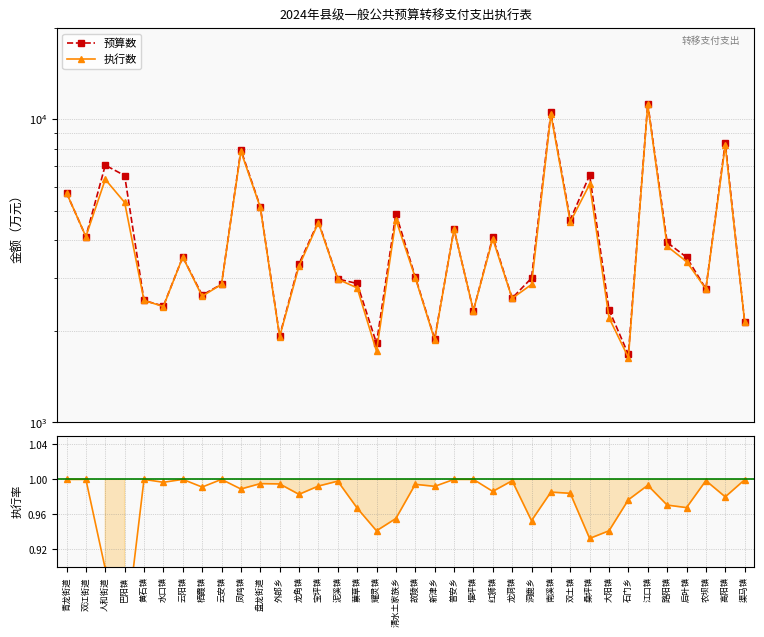

Reading left to right, extract all data points from this chart.

预算数: 5718.0	4103.0	7055.0	6524.0	2525.0	2420.0	3513.0	2630.0	2855.0	7926.0	5151.0	1927.0	3337.0	4597.0	2973.0	2873.0	1824.0	4882.0	3020.0	1887.0	4341.0	2339.0	4087.0	2570.0	2992.0	10535.0	4658.0	6544.0	2352.0	1676.0	11272.0	3924.0	3507.0	2760.0	8375.0	2149.0
执行数: 5718.0	4103.0	6335.0	5318.0	2525.0	2412.0	3513.0	2607.0	2855.0	7839.0	5126.0	1917.0	3280.0	4562.0	2967.0	2779.0	1717.0	4664.0	3003.0	1872.0	4341.0	2339.0	4031.0	2566.0	2851.0	10382.0	4584.0	6103.0	2214.0	1637.0	11196.0	3809.0	3394.0	2756.0	8208.0	2148.0
执行数/预算数: 1.0	1.0	0.9	0.8	1.0	1.0	1.0	1.0	1.0	1.0	1.0	1.0	1.0	1.0	1.0	1.0	0.9	1.0	1.0	1.0	1.0	1.0	1.0	1.0	1.0	1.0	1.0	0.9	0.9	1.0	1.0	1.0	1.0	1.0	1.0	1.0